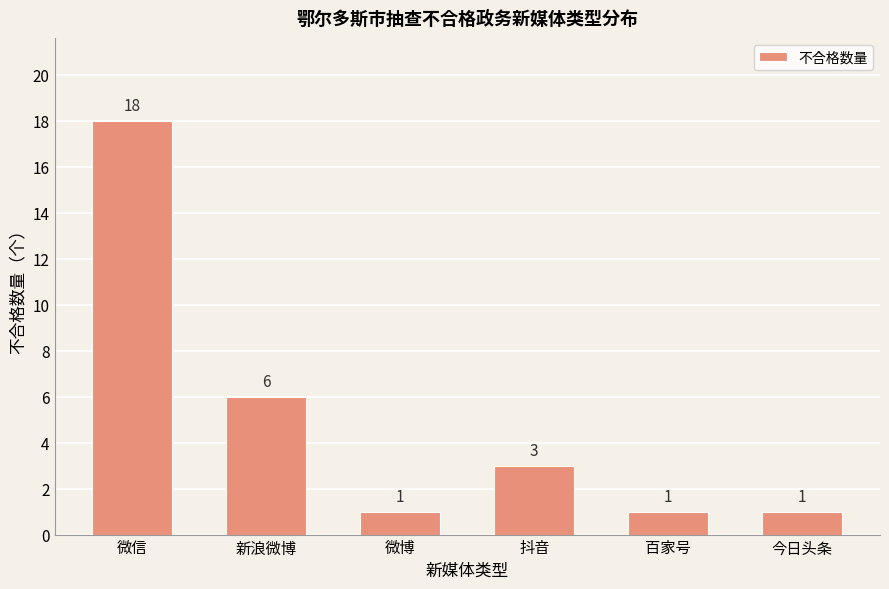

Reading left to right, transcribe all the data shown in this chart.

微信=18	新浪微博=6	微博=1	抖音=3	百家号=1	今日头条=1